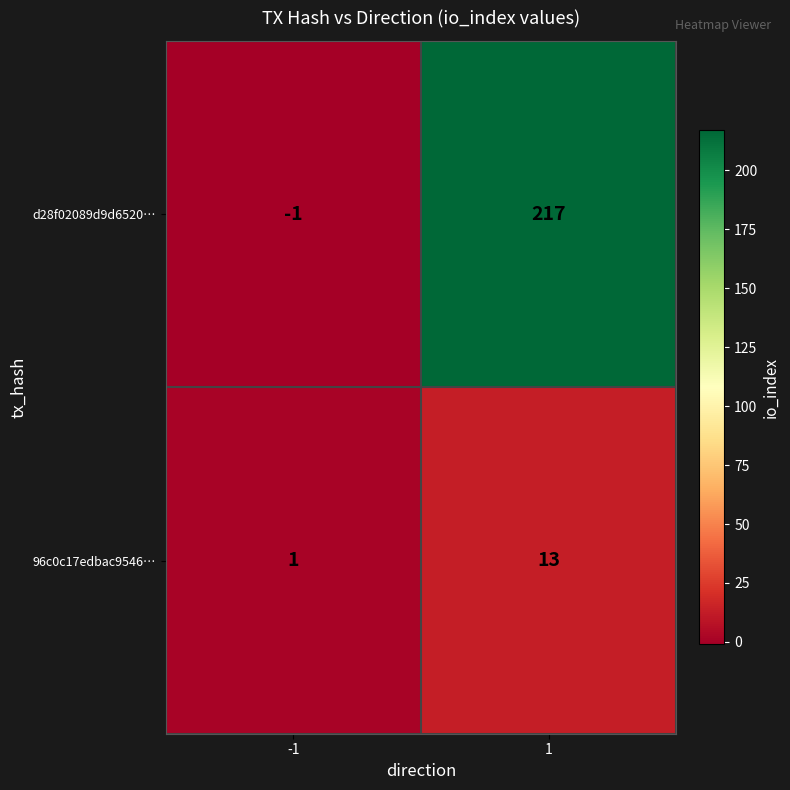

Which series changed the most between -1 and 1?

d28f02089d9d6520…